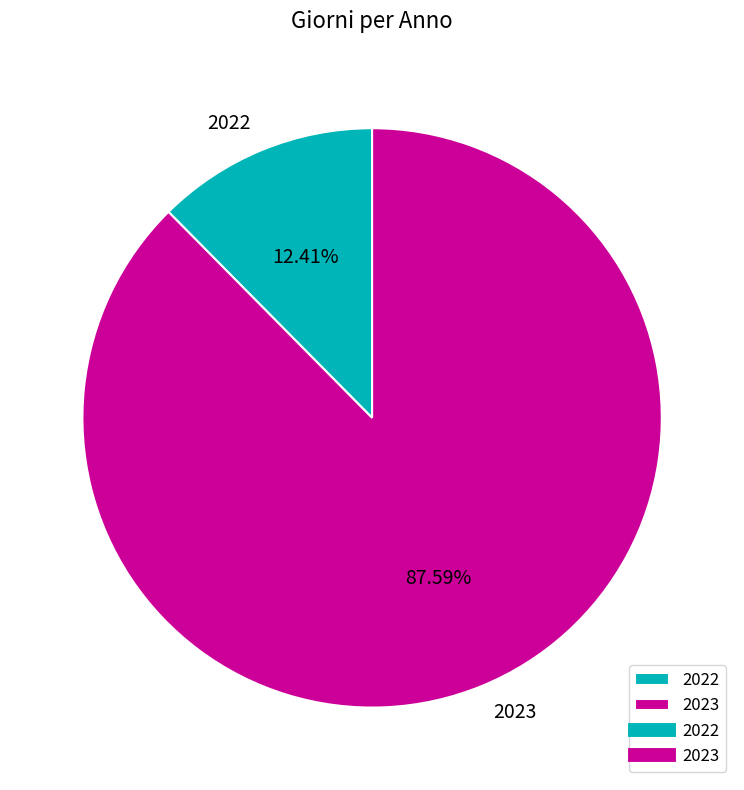

Is there any slice that represents more than half of the pie?

Yes